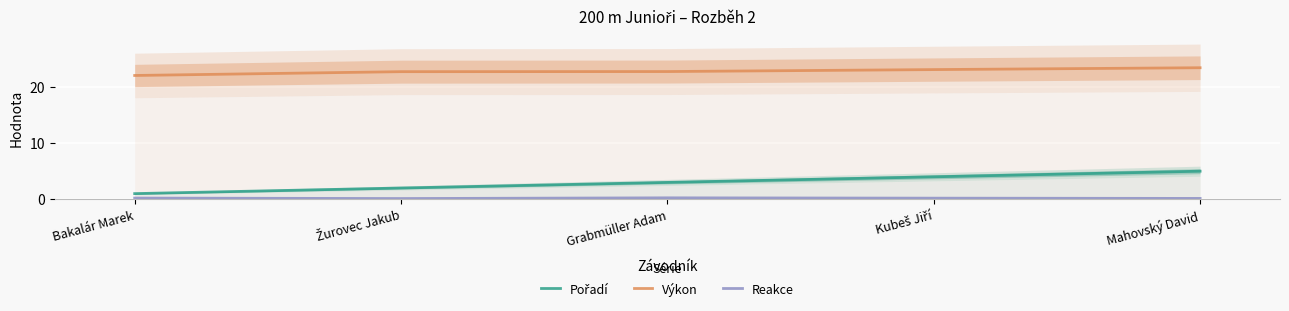

What is the sum of the Reakce values at Grabmüller Adam and Žurovec Jakub?

0.4